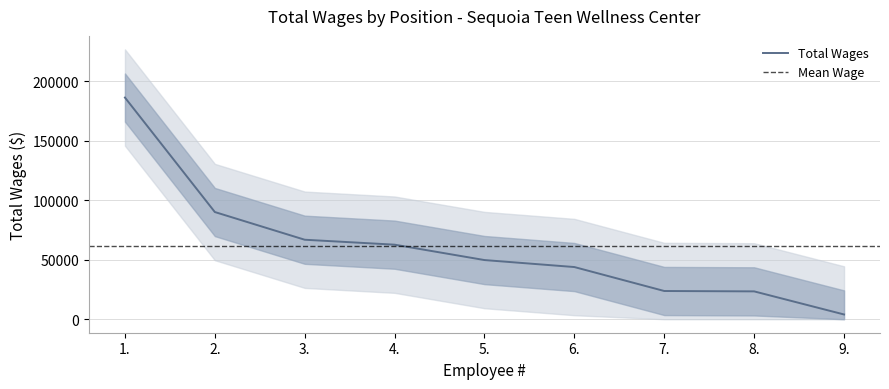

Is it true that the value at 8. is 35544?

False